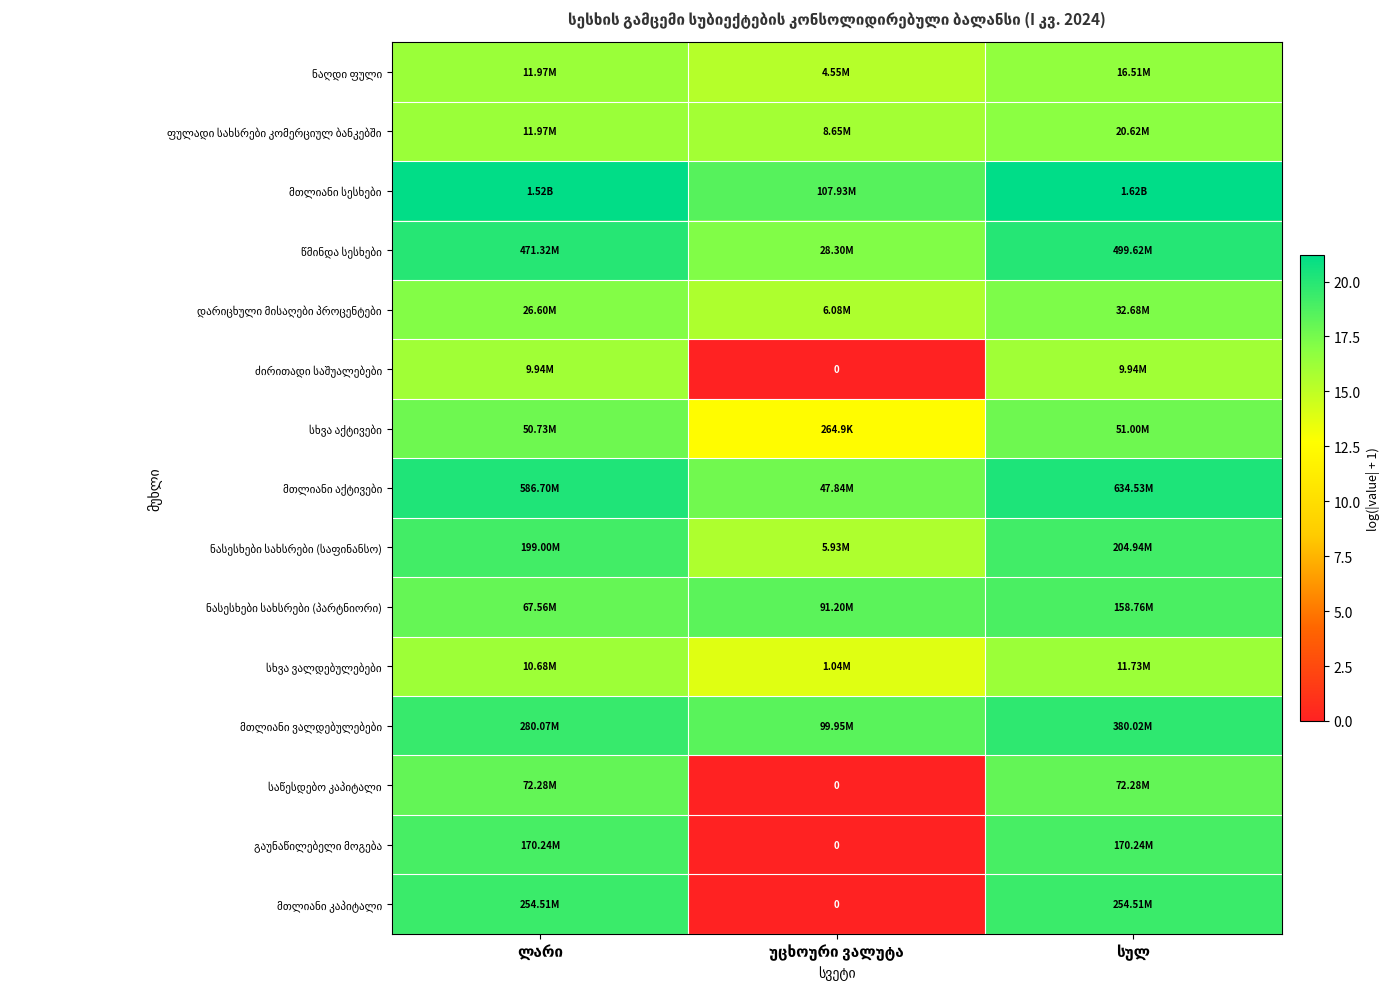

At which label does მთლიანი სესხები reach its minimum?

უცხოური ვალუტა